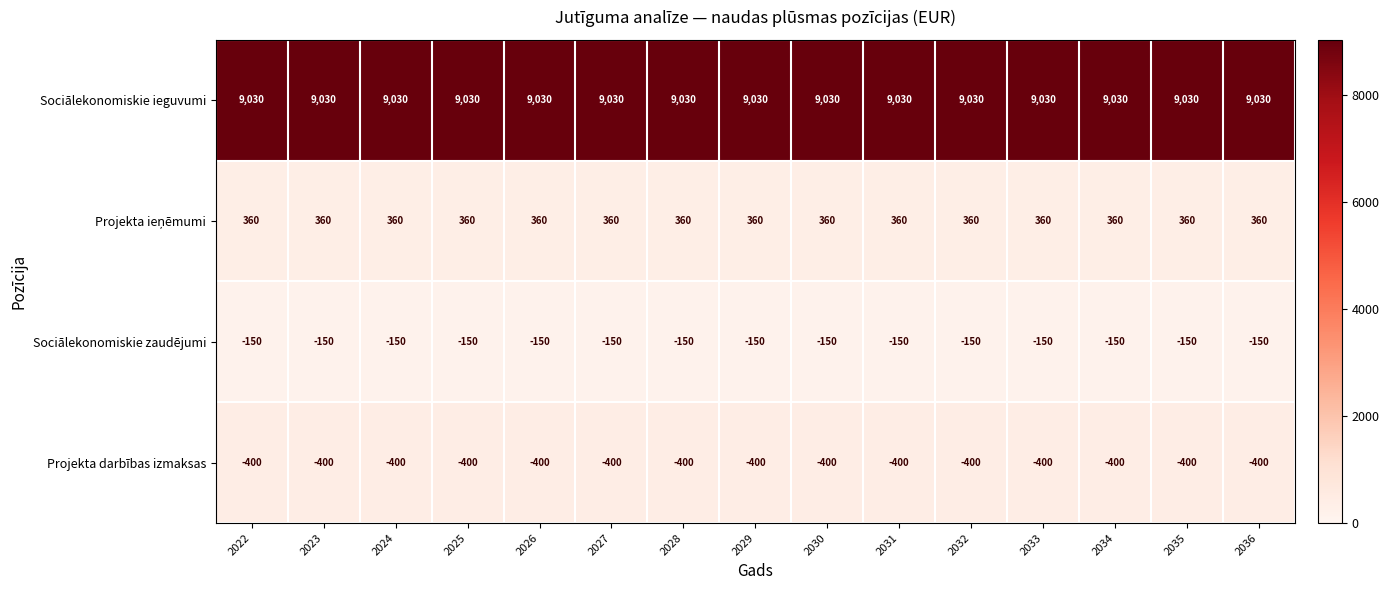

True or false: Sociālekonomiskie zaudējumi has a value of -150 at 2022.

True